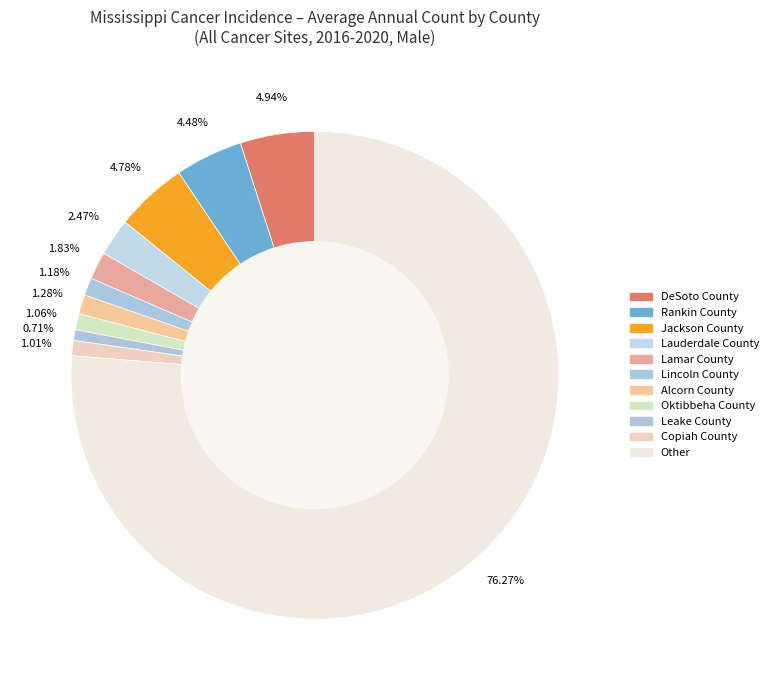

Which category has the biggest portion of the pie?

Other